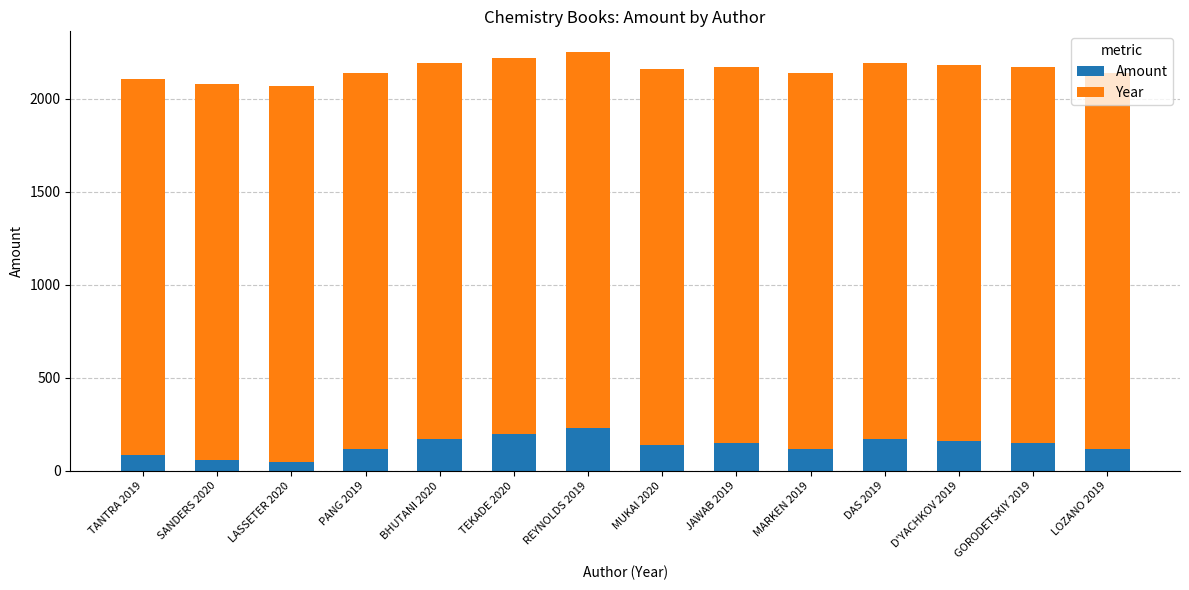

What is the total value across all series at REYNOLDS 2019?

2249.0